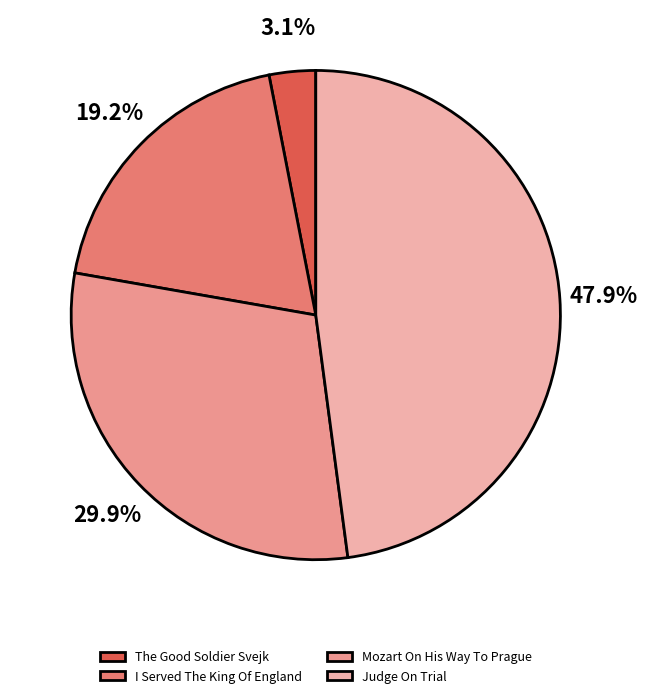

What percentage is the Judge On Trial slice, to the nearest percent?

48%